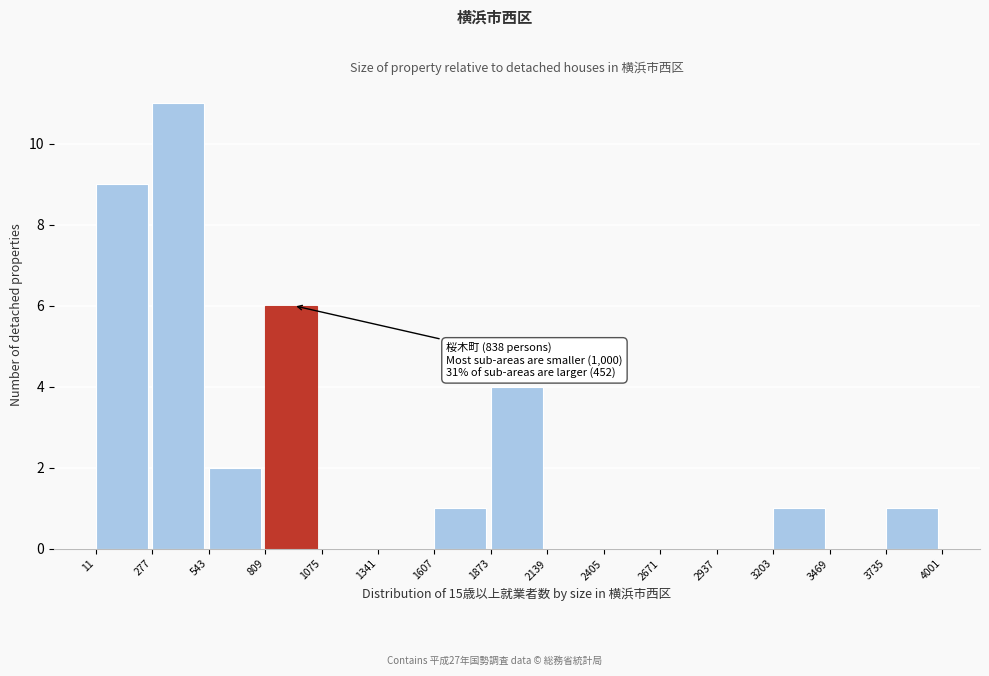

Which range on the x-axis has the tallest bar?

277 to 543